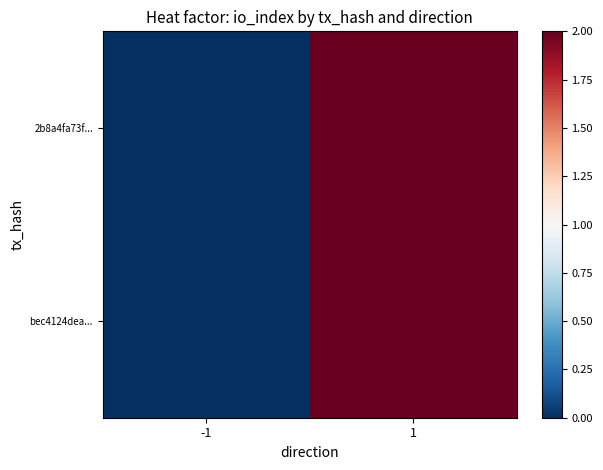

Rank the series at 1 from highest to lowest value.

2b8a4fa73f..., bec4124dea...